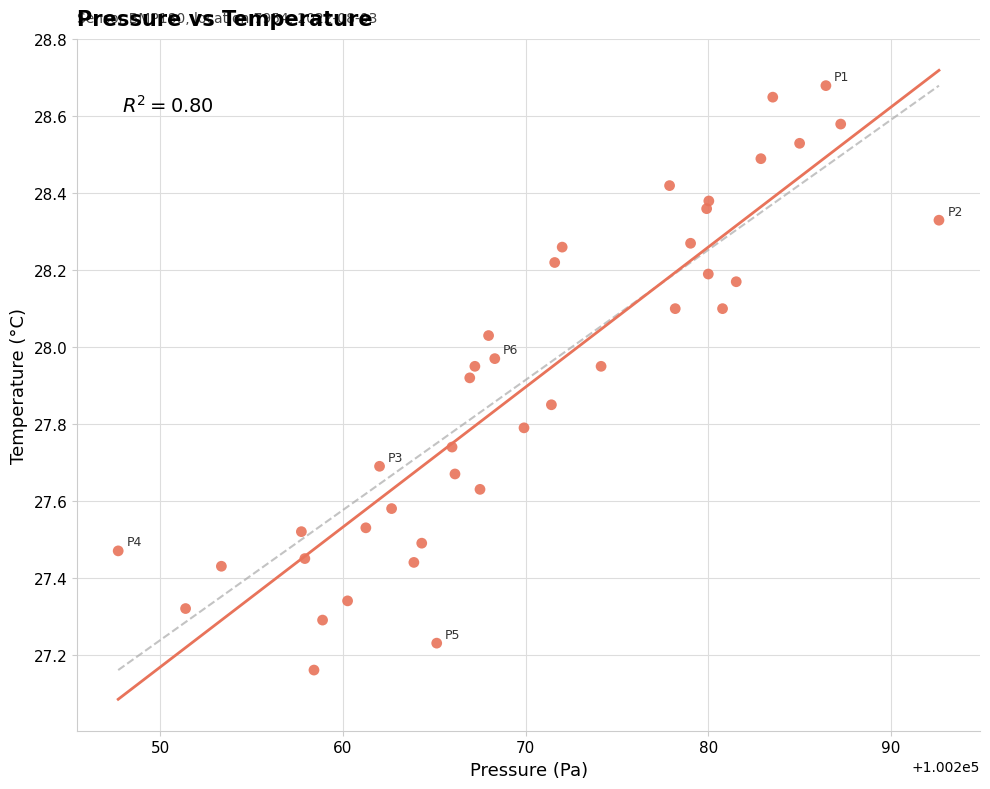

What is the range of Y values (max minus min)?

1.5